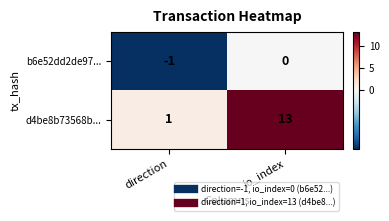

Reading left to right, extract all data points from this chart.

b6e52dd2de97...: direction=-1	io_index=0
d4be8b73568b...: direction=1	io_index=13